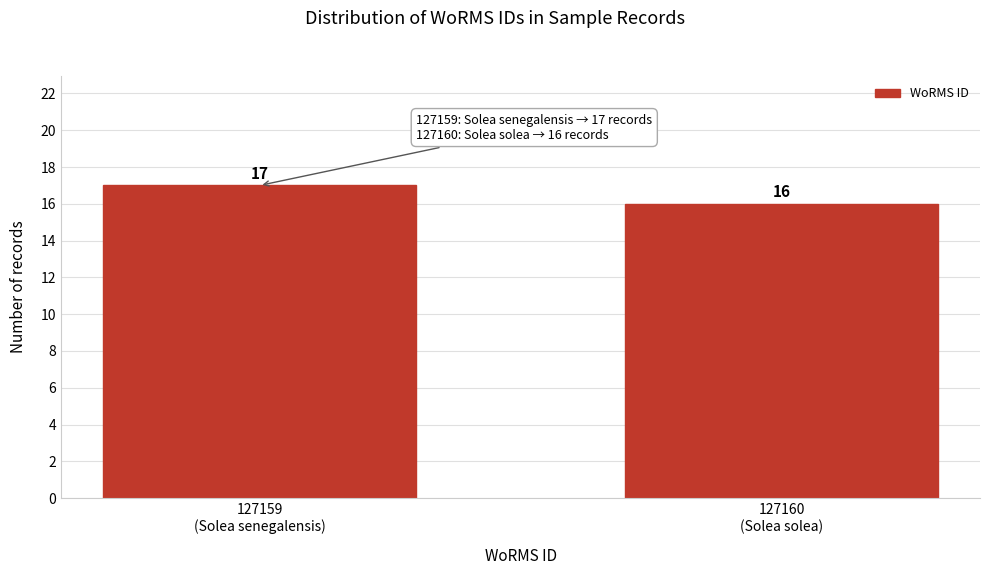

Reading left to right, what are all the values shown in this chart?

17	16